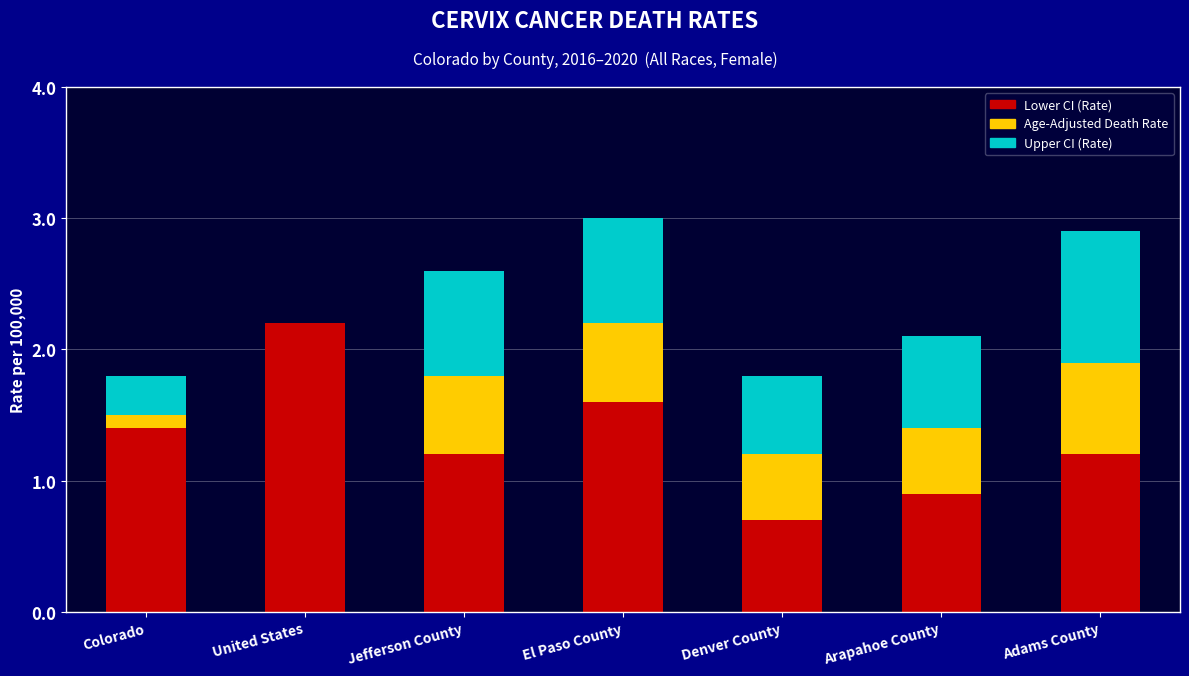

At which label does Lower CI (Rate) reach its peak?

United States